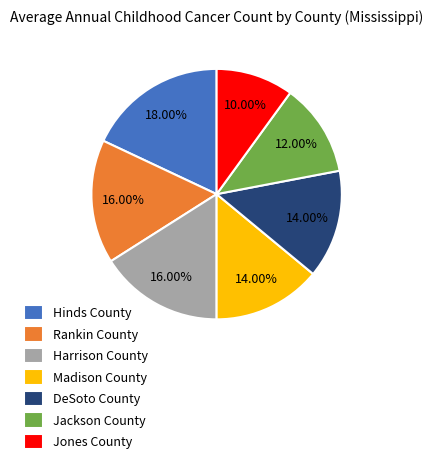

To the nearest percent, what portion does Hinds County represent?

18%